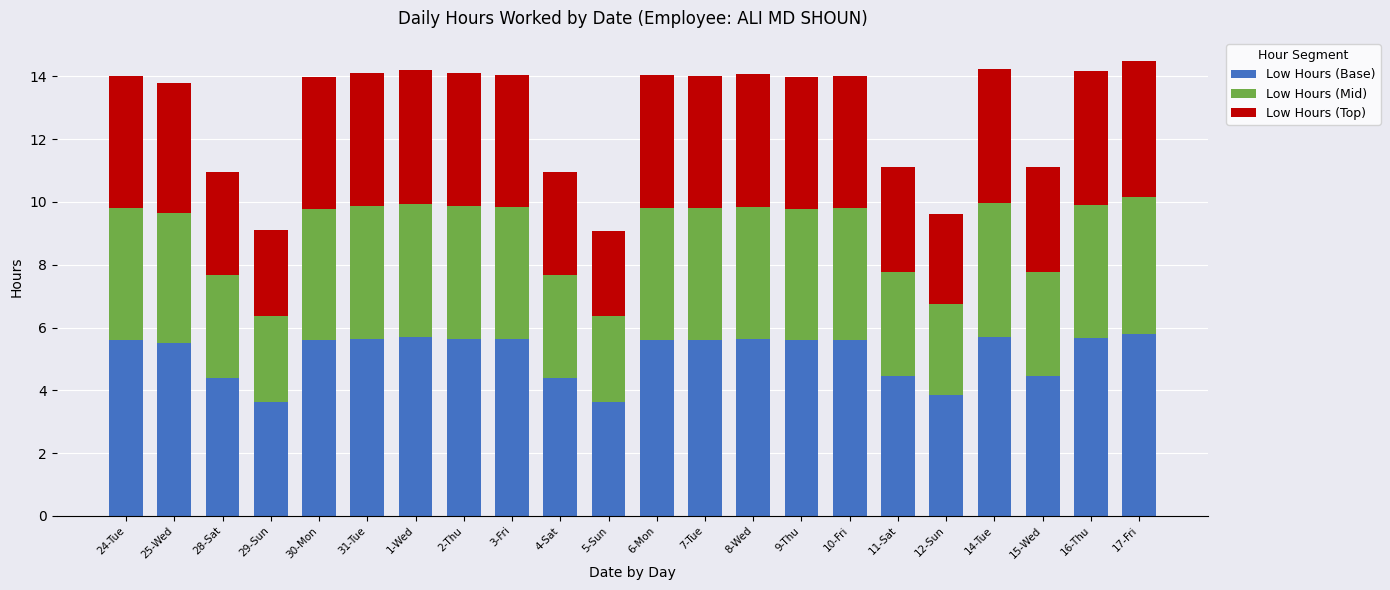

True or false: Low Hours (Base) has a value of 5.8 at 12-Sun.

False